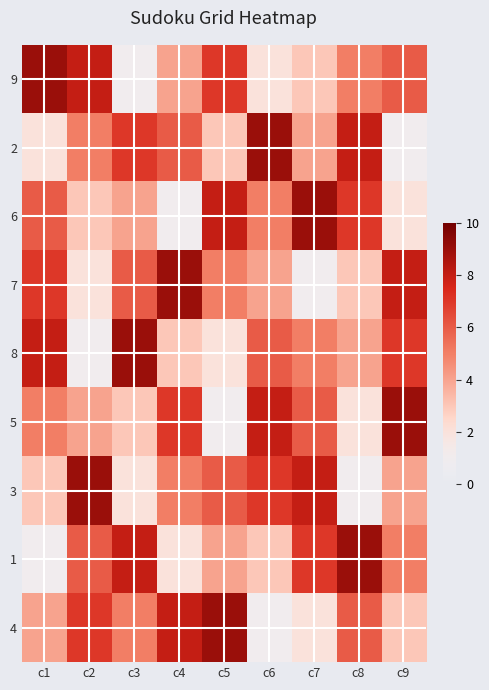

Count the number of categories in the chart.

9